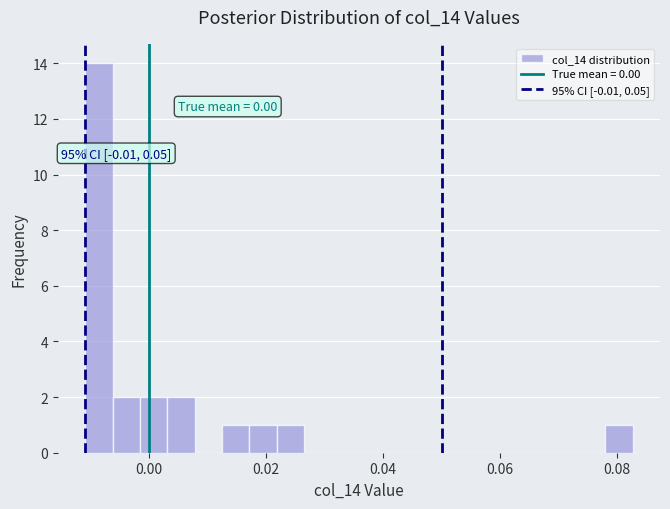

Around what value on the x-axis is the tallest bar? Give the approximate position of its centre, as read against the axis.

-0.008